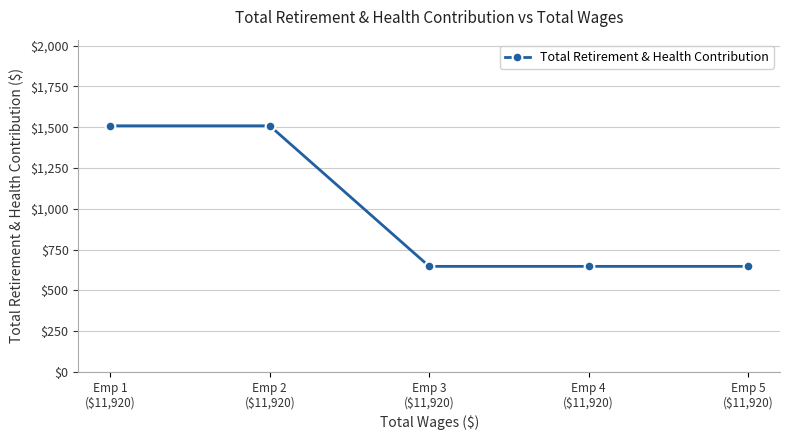

What is the maximum value shown in the chart?

1509